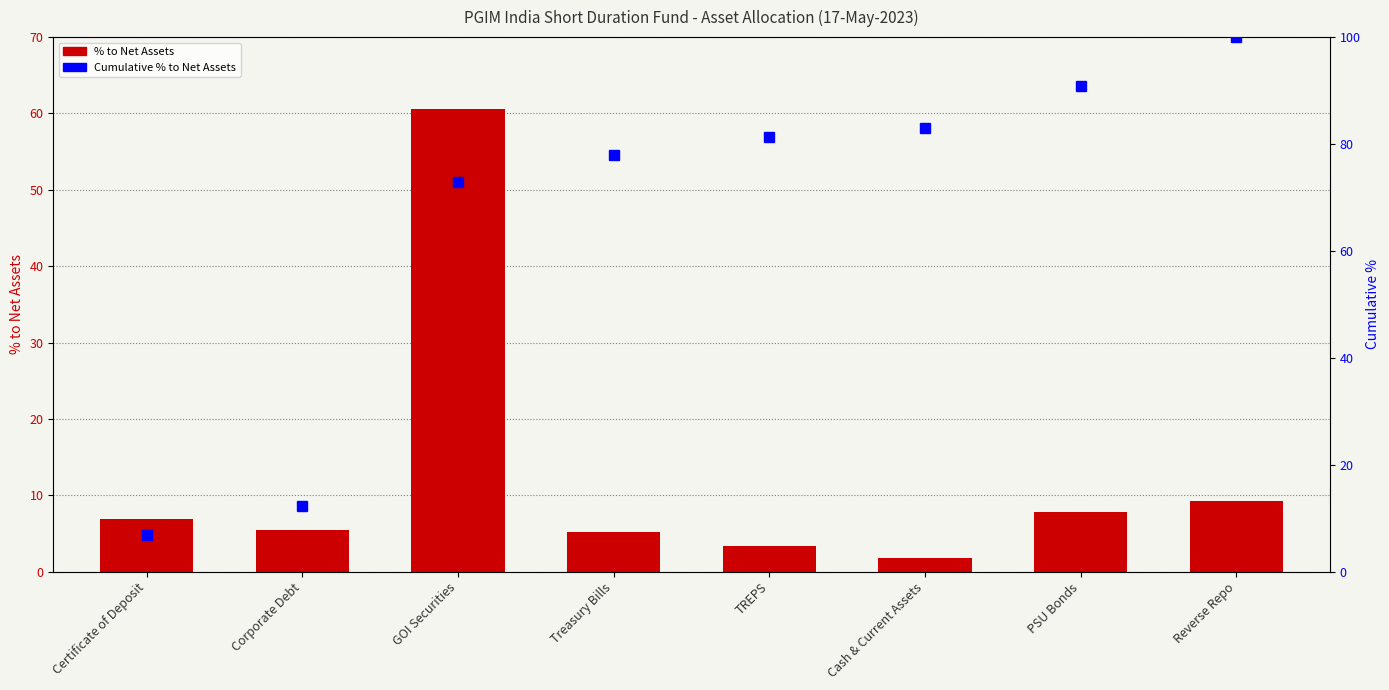

Reading left to right, list all the values displayed in this chart.

% to Net Assets: Certificate of Deposit=6.8	Corporate Debt=5.4	GOI Securities=60.6	Treasury Bills=5.1	TREPS=3.3	Cash & Current Assets=1.8	PSU Bonds=7.8	Reverse Repo=9.2
Cumulative % to Net Assets: Certificate of Deposit=6.8	Corporate Debt=12.2	GOI Securities=72.8	Treasury Bills=77.9	TREPS=81.2	Cash & Current Assets=83.1	PSU Bonds=90.8	Reverse Repo=100.0